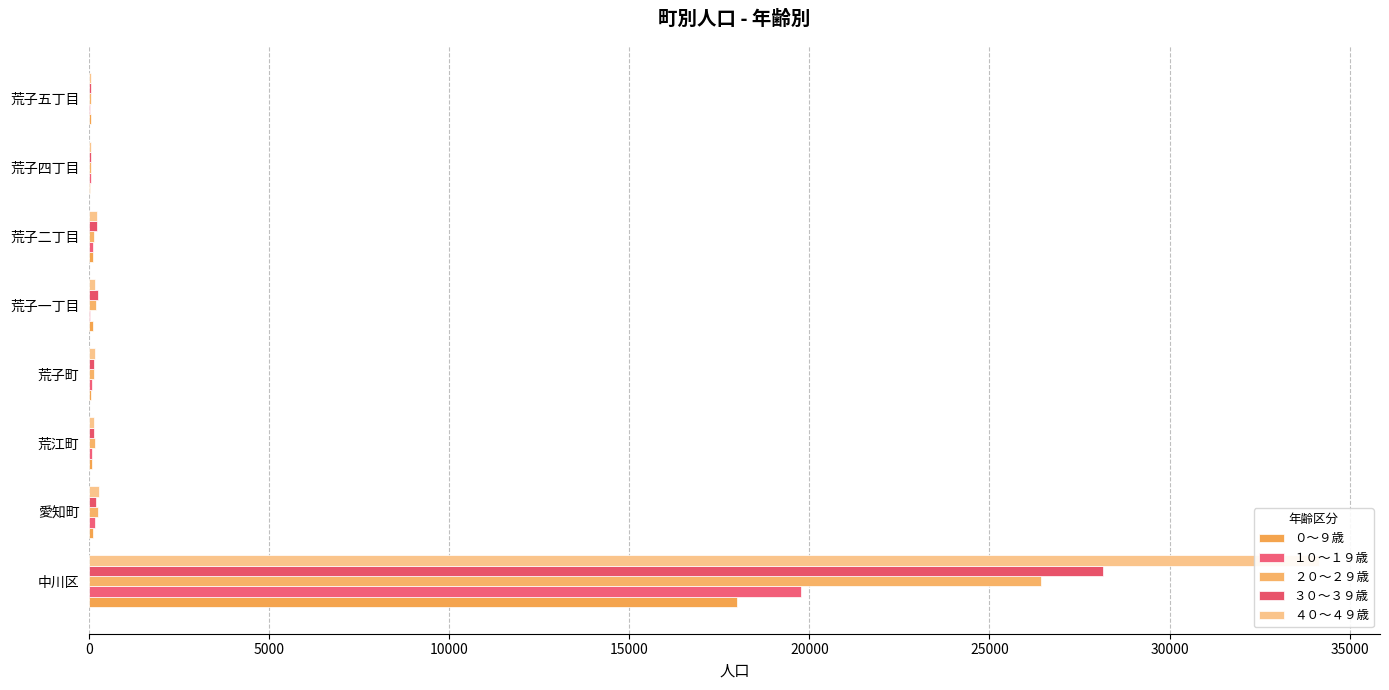

What is the highest value of the ３０～３９歳 series?

28140